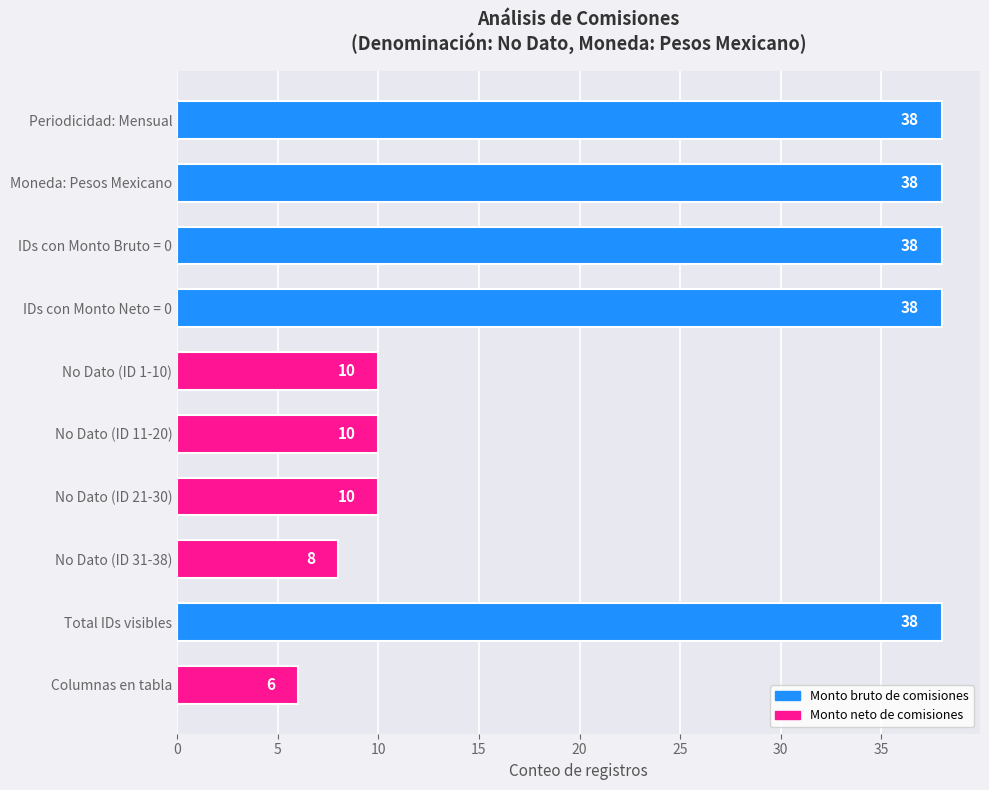

What is the change in value from Moneda: Pesos Mexicano to No Dato (ID 11-20)?

-28